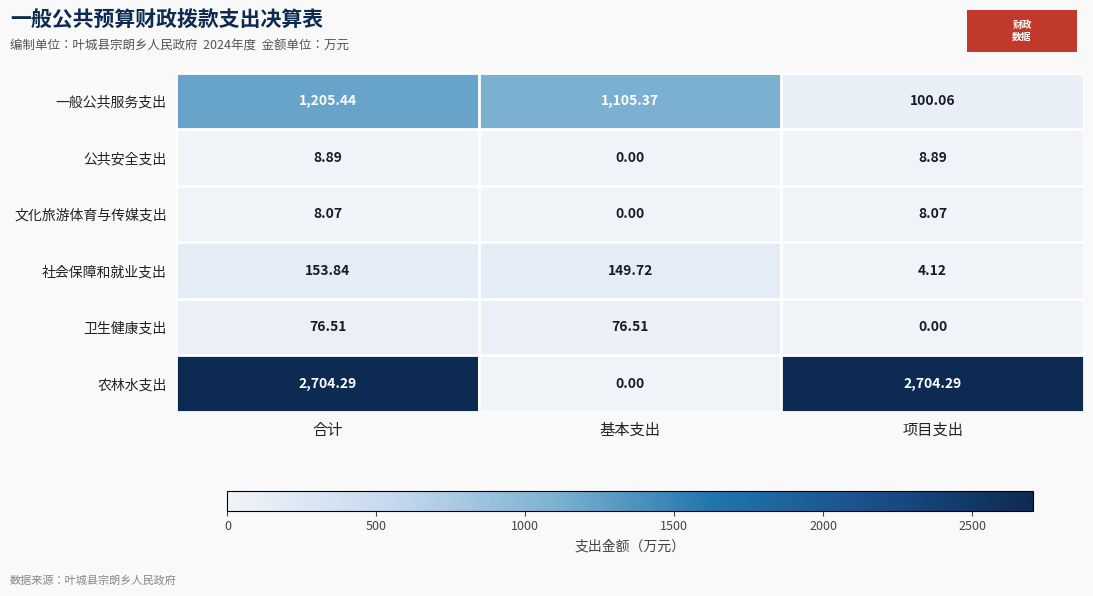

Which category has the lowest value in the 公共安全支出 series?

基本支出